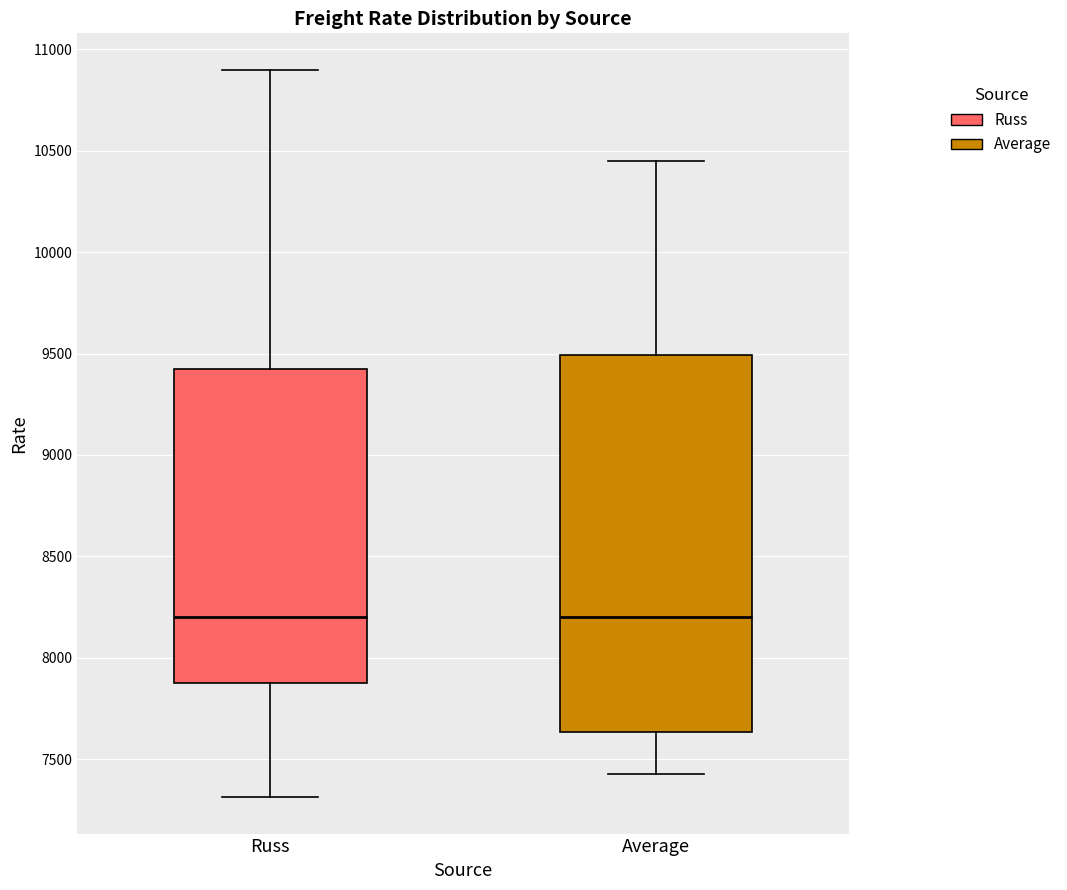

Reading left to right, read every box against the y-axis: the position of its median line, the range the box covers, and the ends of its whiskers. The values are not printed on the chart, so give them approximately, as read against the axis.

Russ: median 8200, box 7900 to 9450, whiskers 7300 to 10900
Average: median 8200, box 7650 to 9500, whiskers 7450 to 10450